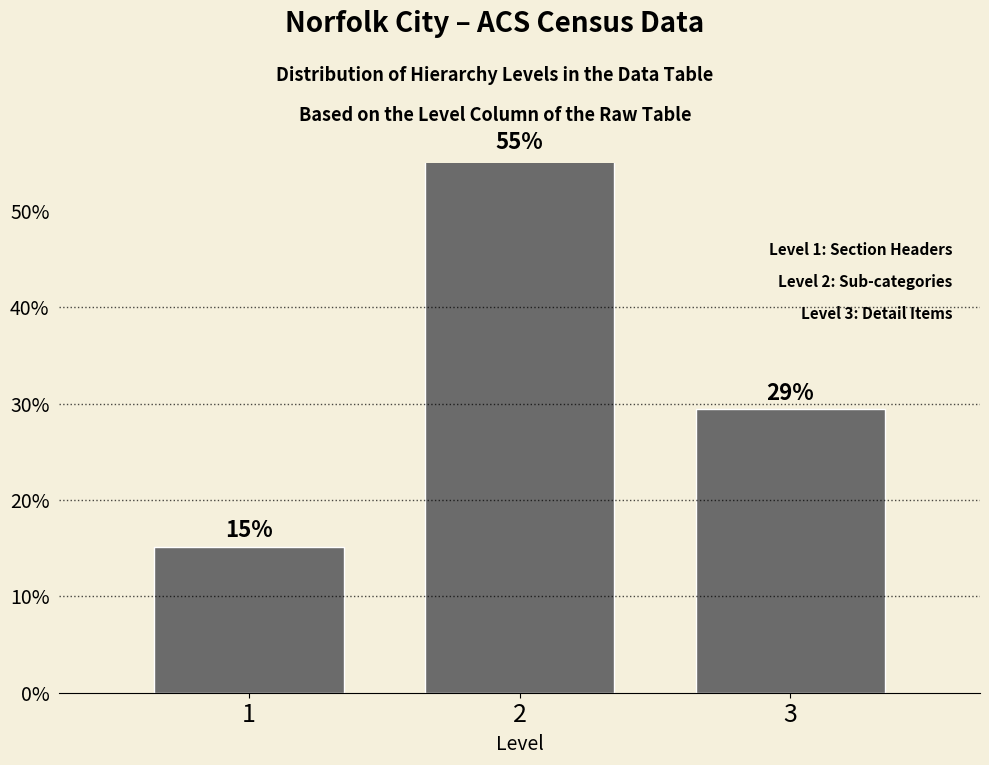

How many bars are there in total?

3